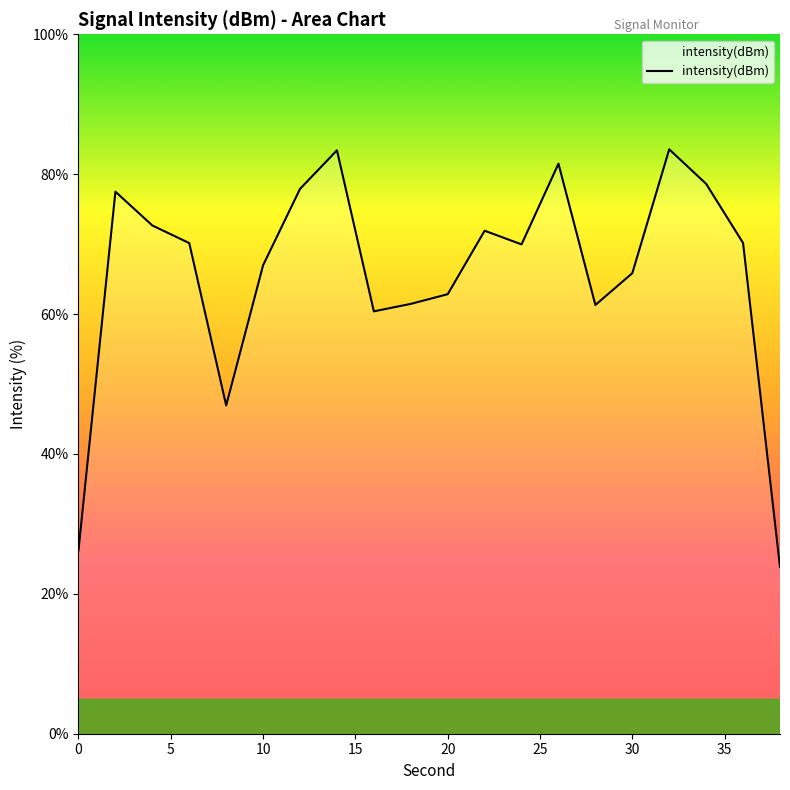

What is the maximum value shown in the chart?

83.6